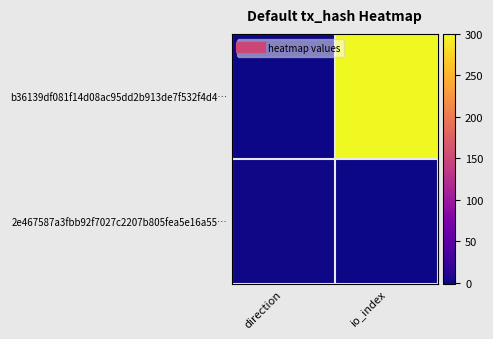

What is the total value across all series at io_index?

300